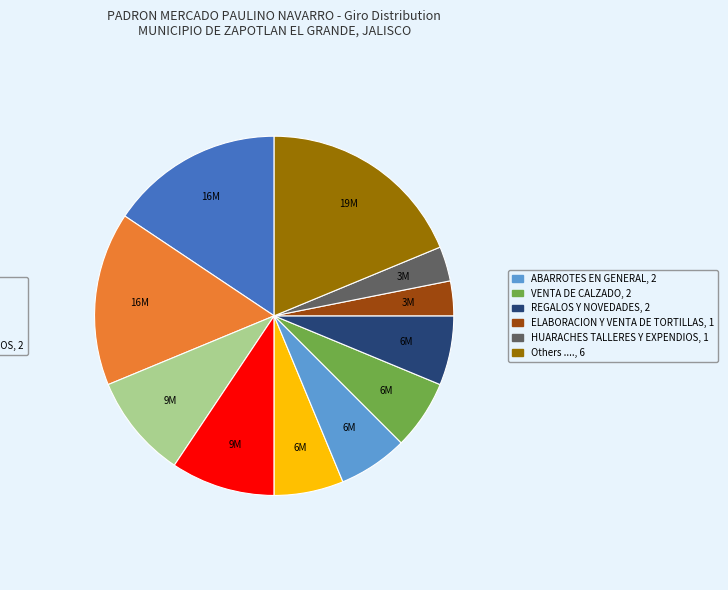

Is there any slice that represents more than half of the pie?

No